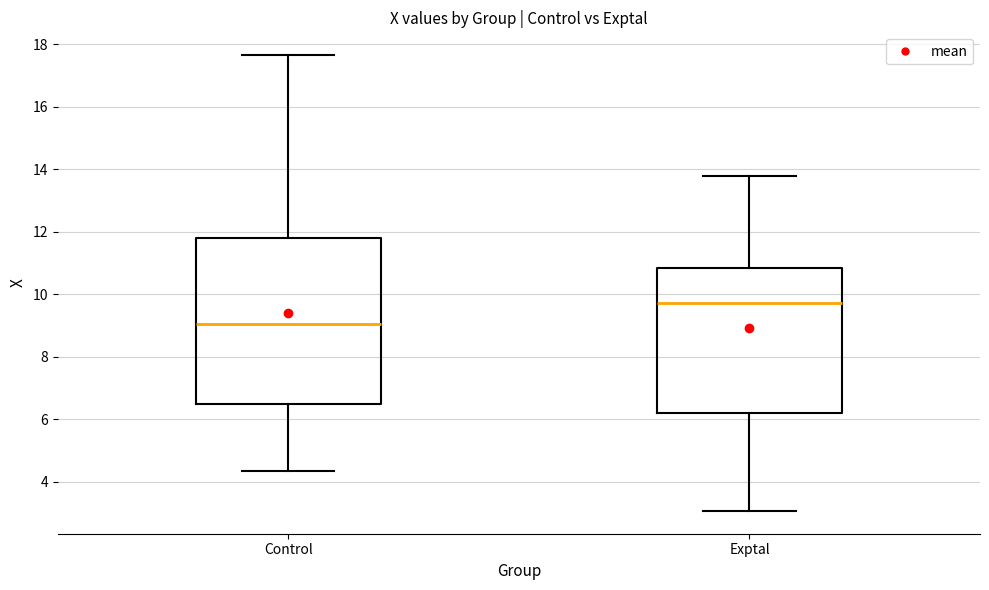

Which box's median line is the highest?

Exptal